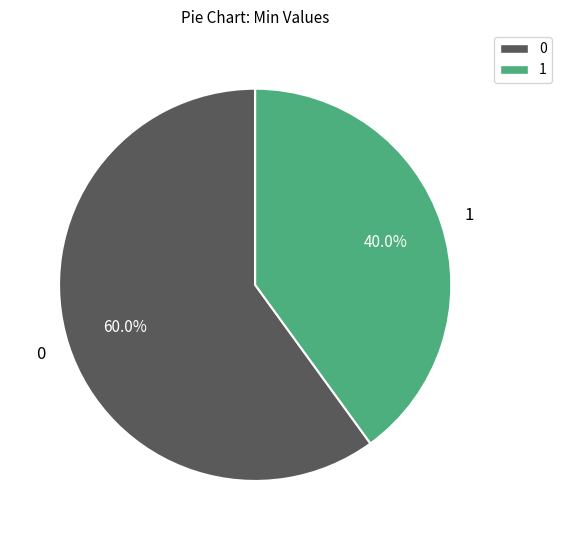

What is the ratio of the value at 1 to the value at 0?

0.7